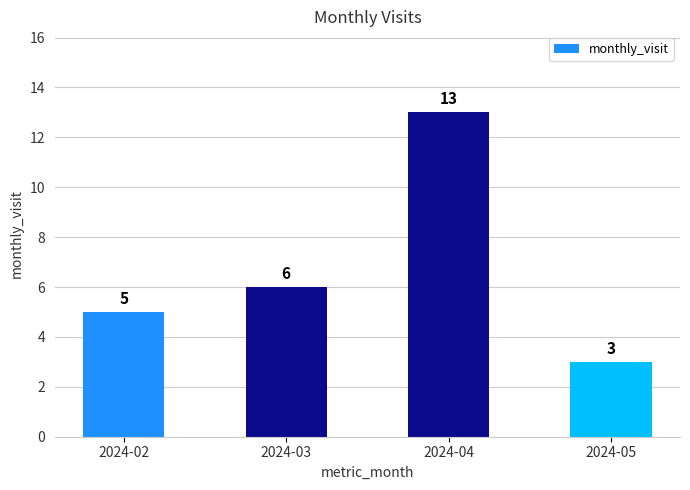

What is the difference between the values at 2024-04 and 2024-03?

7